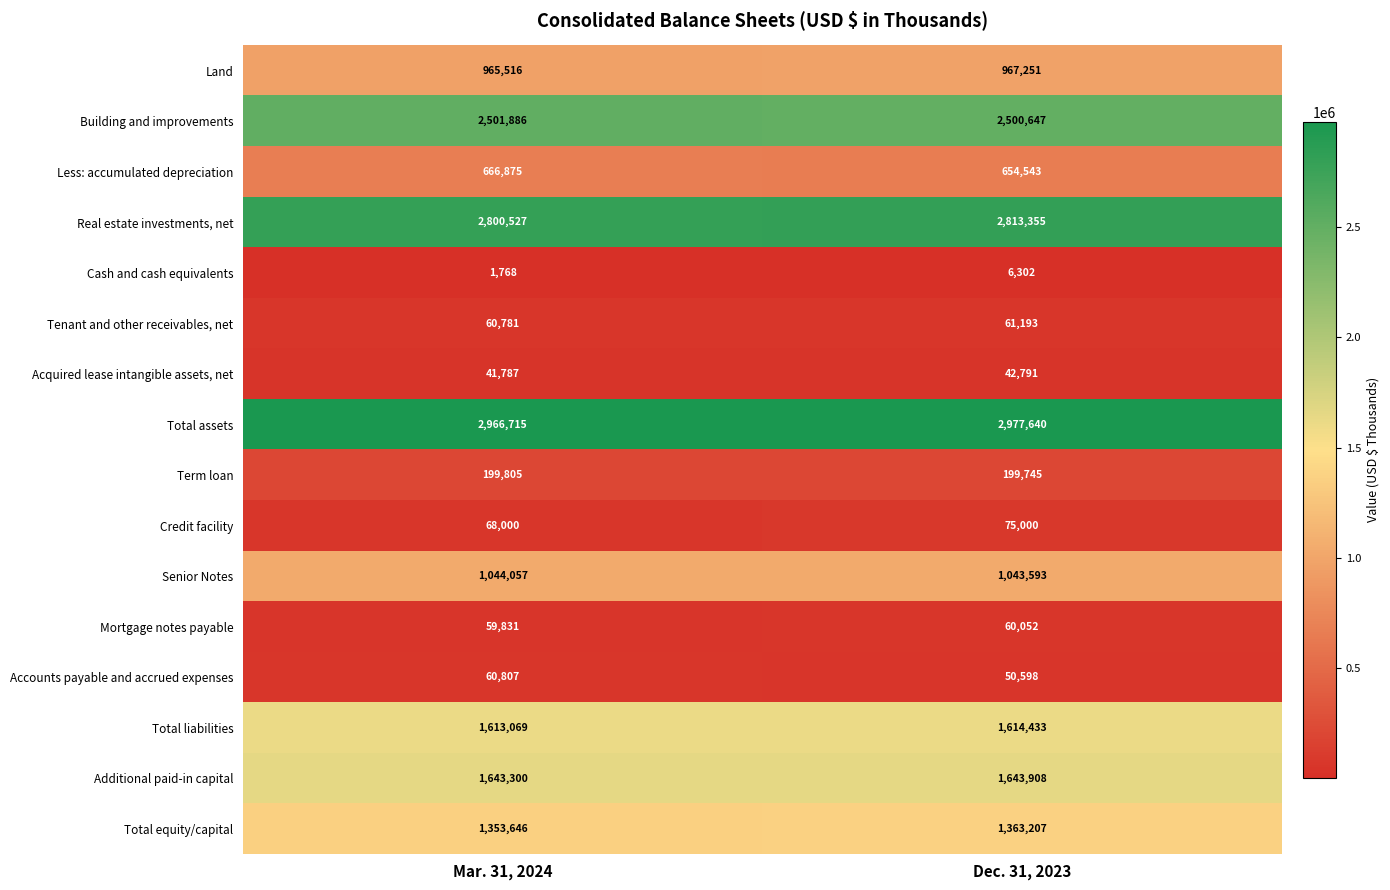

The Mortgage notes payable series shows 80019 at Dec. 31, 2023. True or false?

False